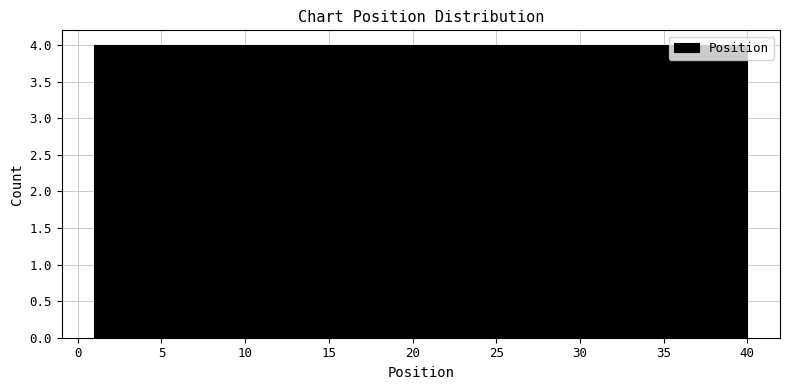

How tall is the bar that spans 28.3 to 32.2 on the x-axis? Neither the bar edges nor the heights are printed on the chart, so give them approximately, as read against the axes.

4